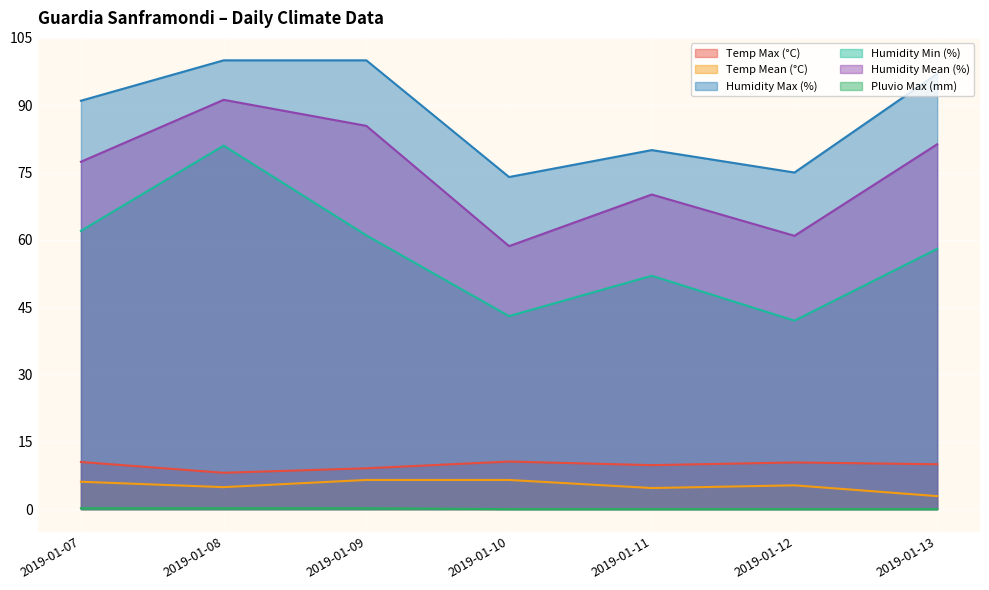

What are all the series names shown in the legend?

Temp Max (°C), Temp Mean (°C), Humidity Max (%), Humidity Min (%), Humidity Mean (%), Pluvio Max (mm)